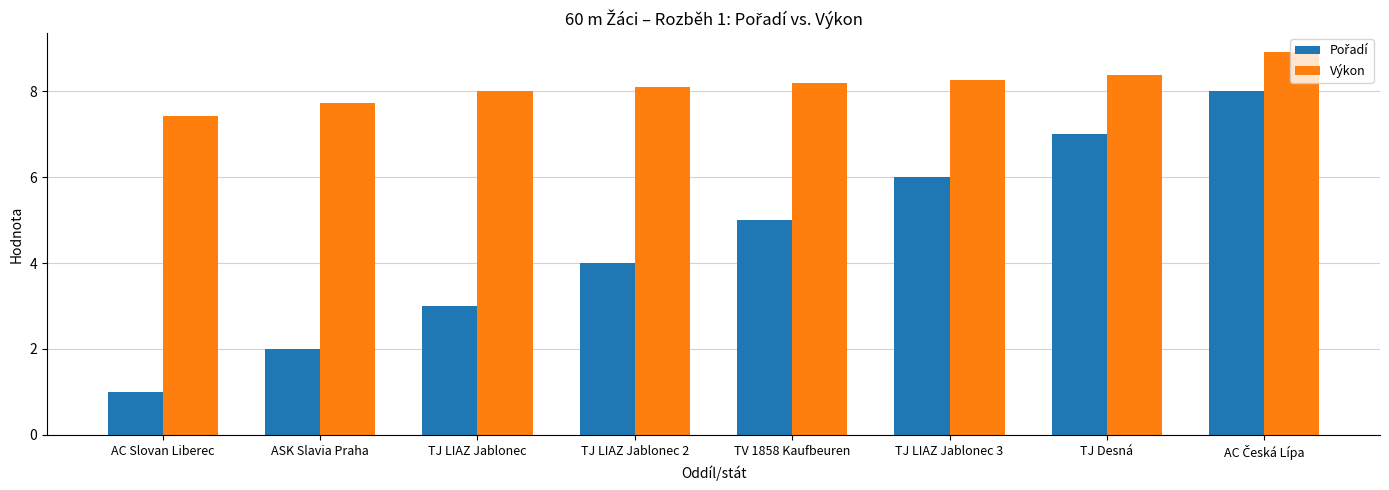

What is the spread (max minus min) of values at AC Slovan Liberec?

6.4